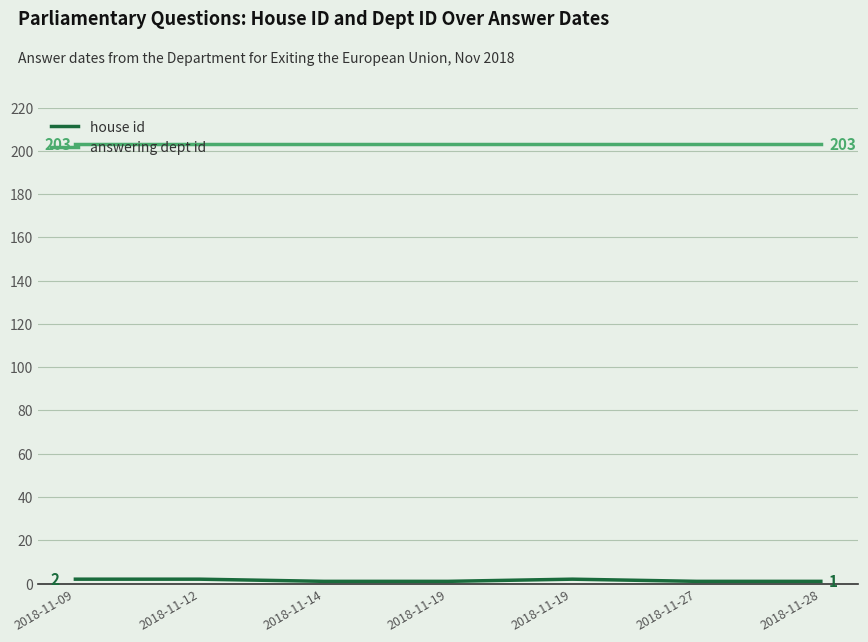

At which label is answering dept id closest to 203?

2018-11-09